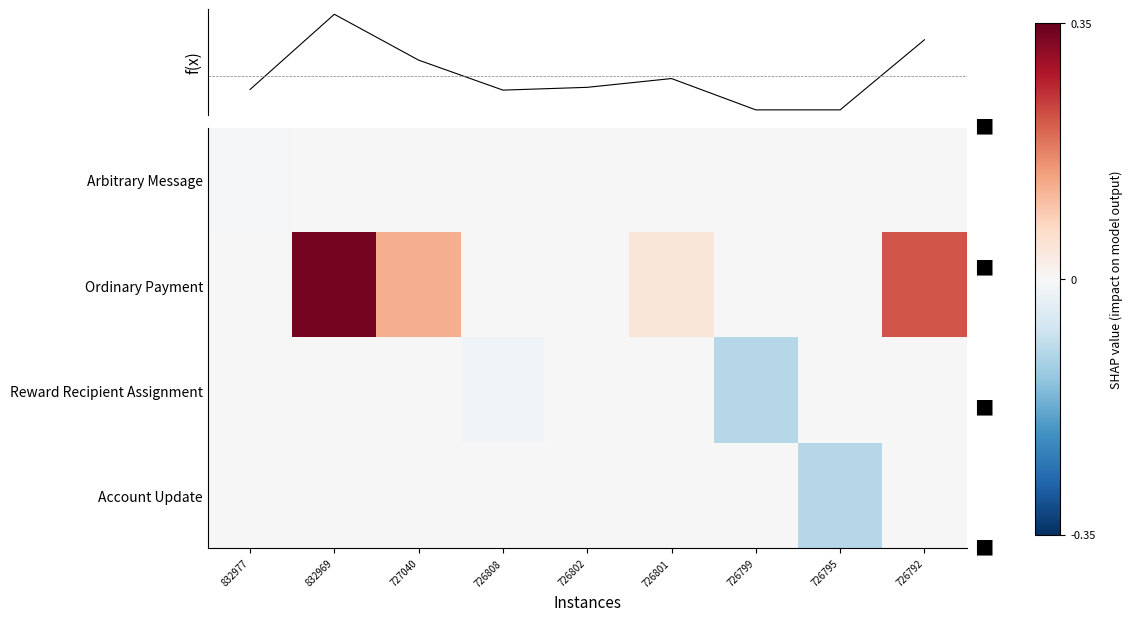

What is the sum of all Account Update values?

-0.1